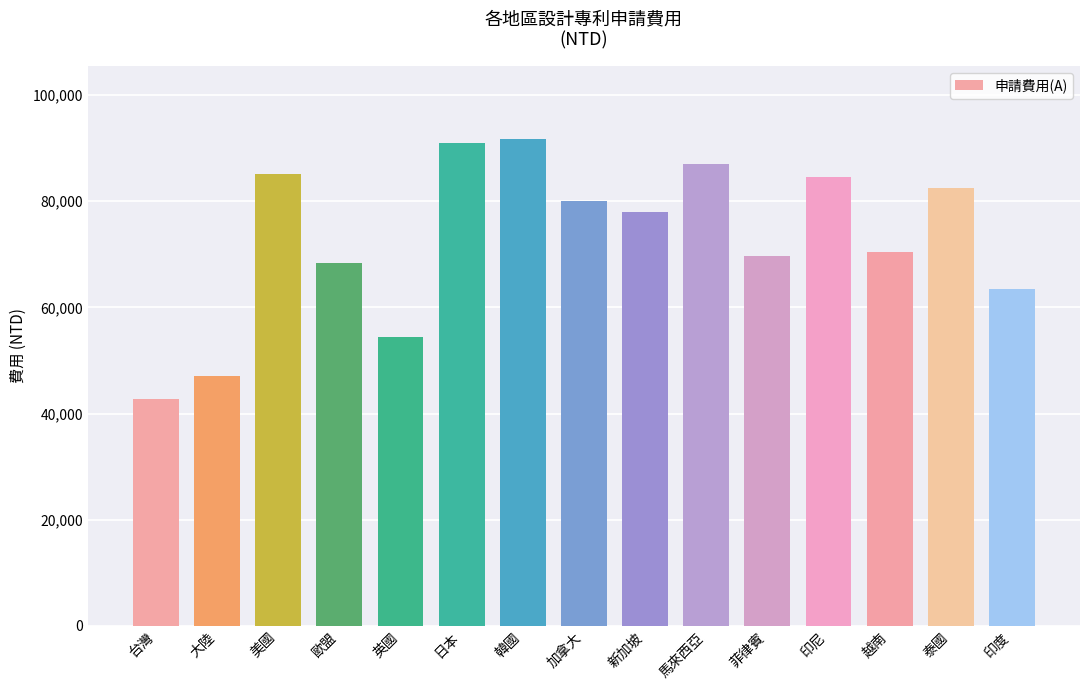

What is the greatest value displayed?

91700.0